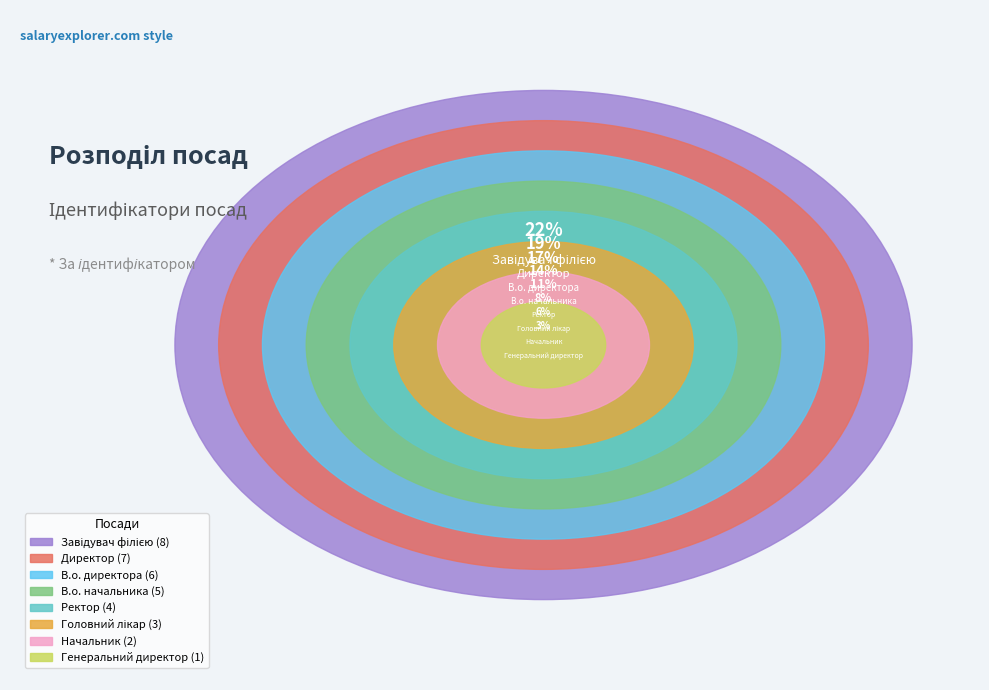

To the nearest percent, what is the difference between the В.о. начальника and Начальник slice percentages?

8%